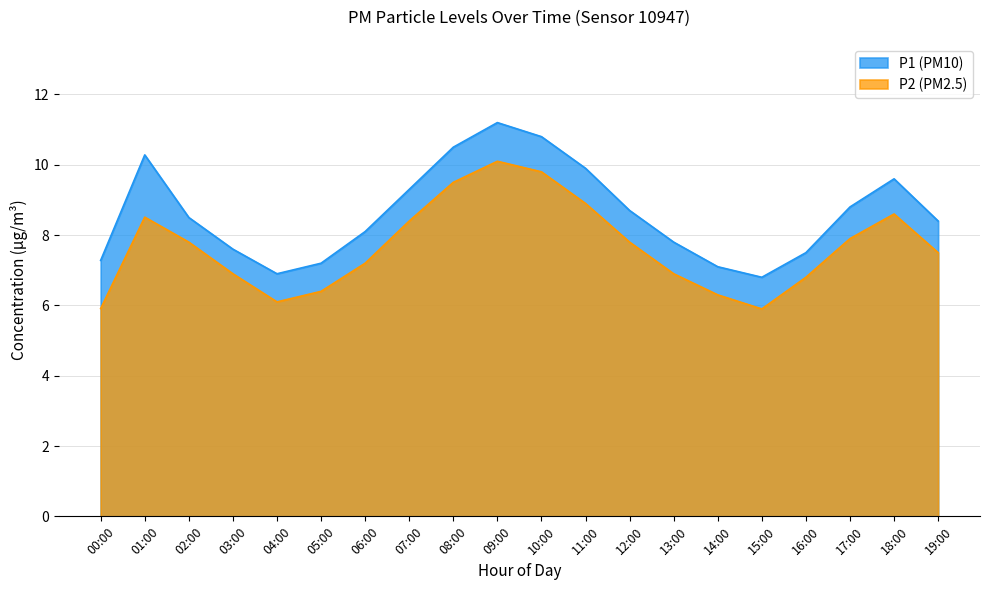

List the series in order of their peak value, lowest first.

P2 (PM2.5), P1 (PM10)